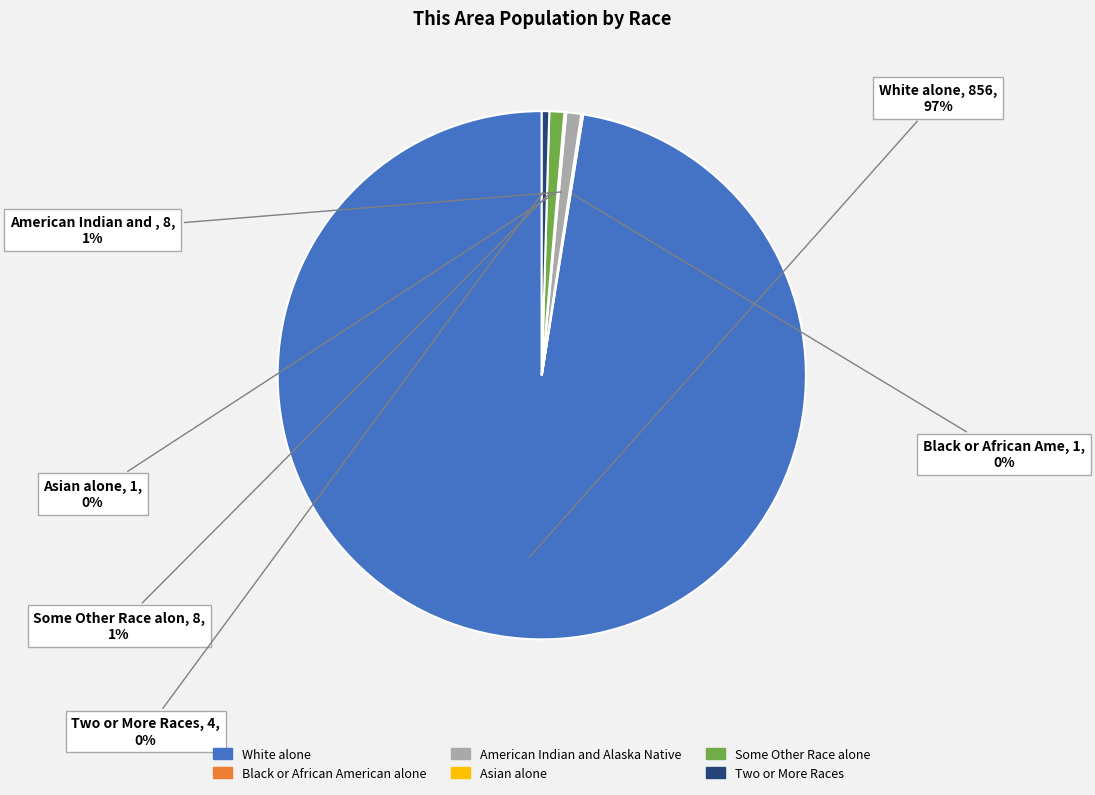

To the nearest percent, what is the average slice percentage?

17%